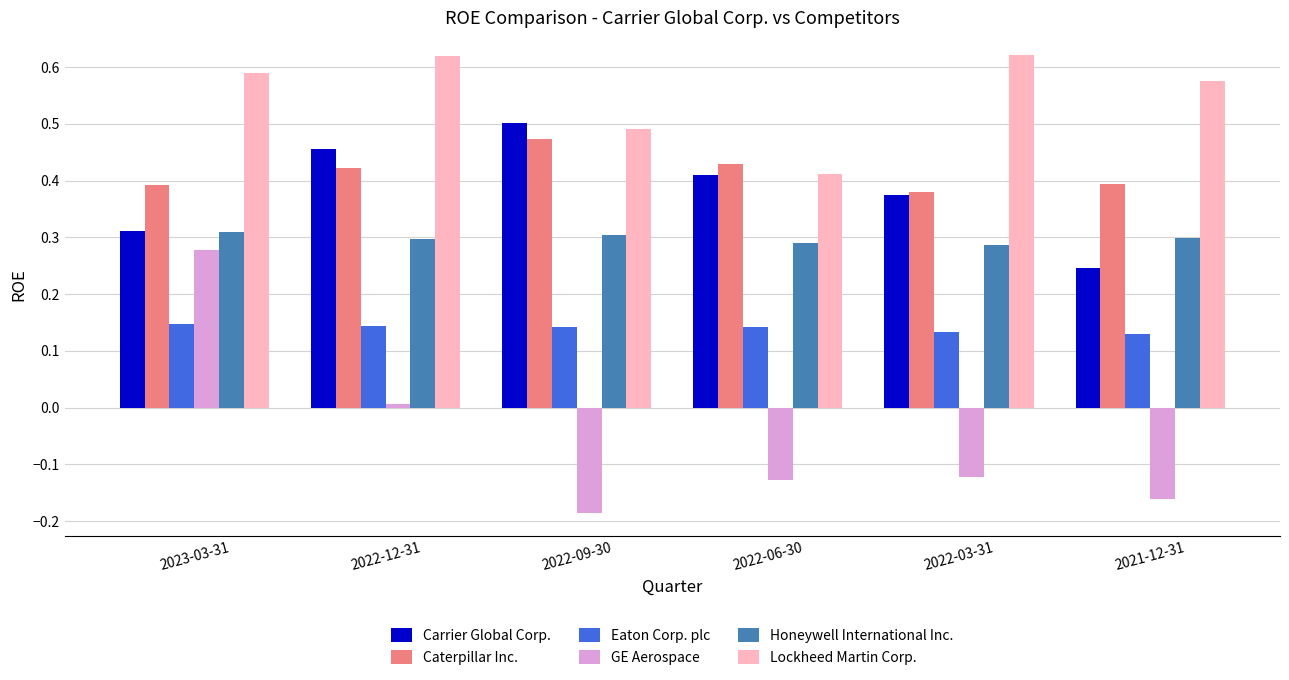

What are all the series names shown in the legend?

Carrier Global Corp., Caterpillar Inc., Eaton Corp. plc, GE Aerospace, Honeywell International Inc., Lockheed Martin Corp.